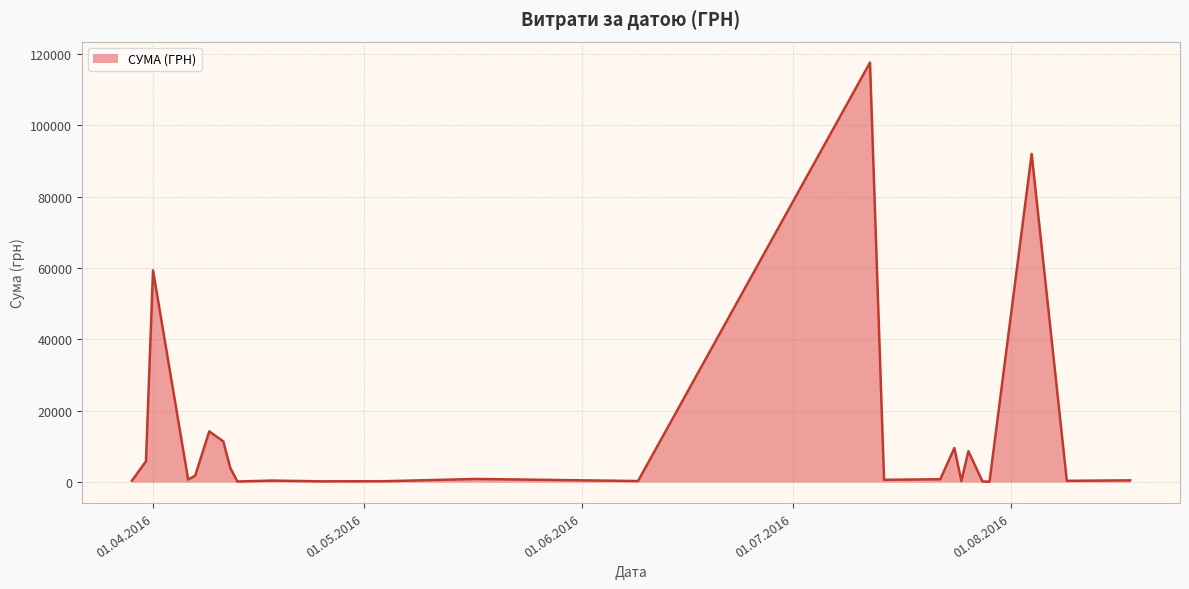

What is the greatest value displayed?

117568.8